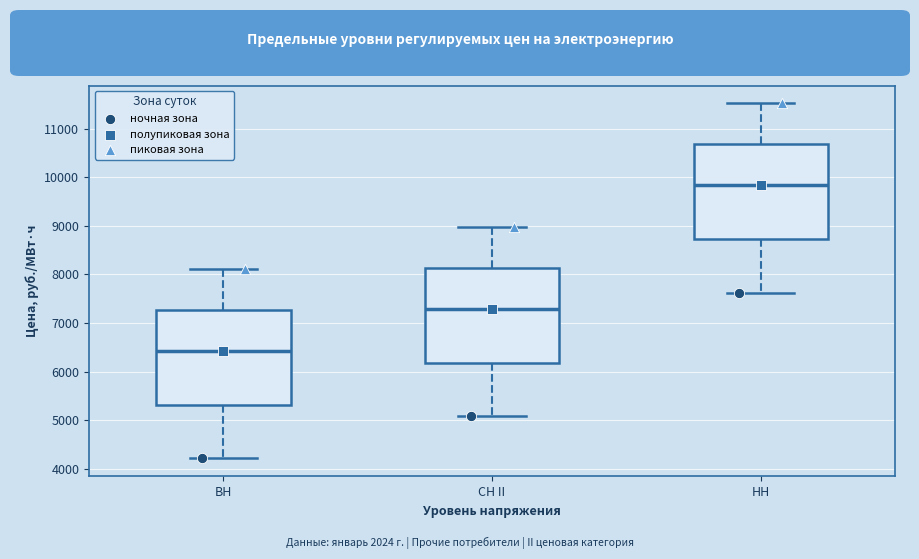

Where does the median line of the box for СН II sit on the y-axis? The values are not printed on the chart, so give them approximately, as read against the axis.

7300